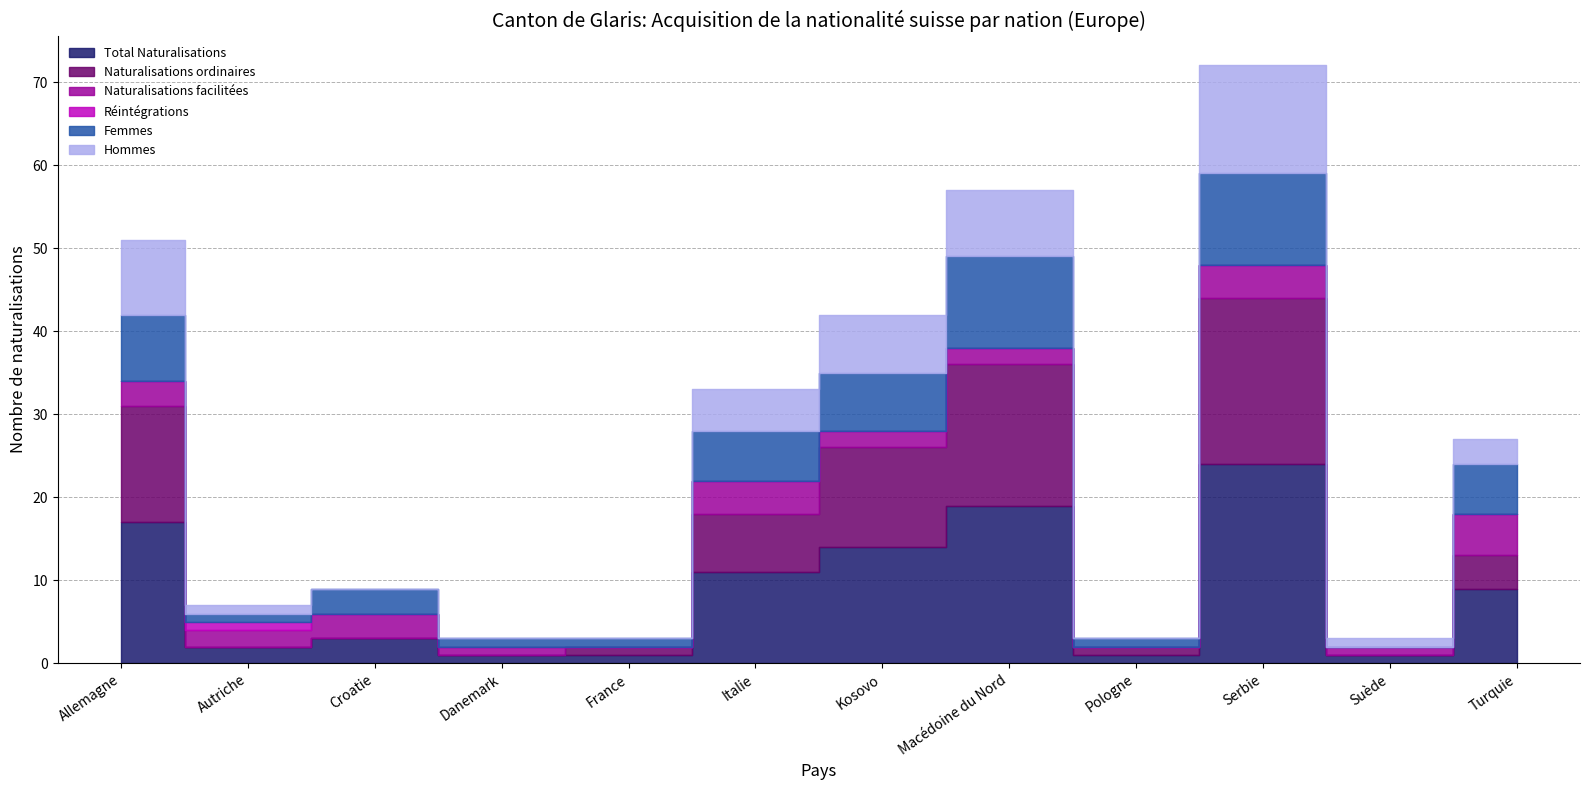

Rank the series at Macédoine du Nord from highest to lowest value.

Total Naturalisations, Naturalisations ordinaires, Femmes, Hommes, Naturalisations facilitées, Réintégrations